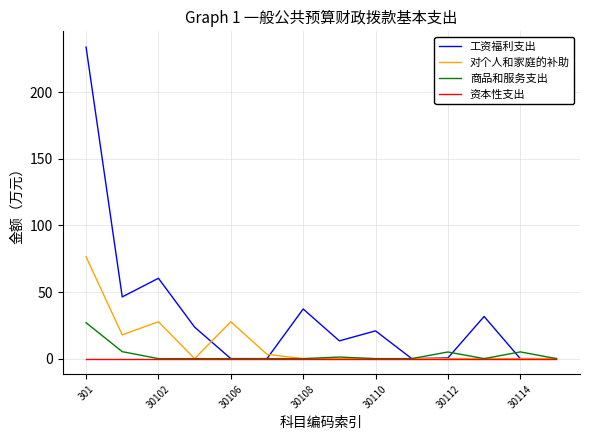

What are all the series names shown in the legend?

工资福利支出, 对个人和家庭的补助, 商品和服务支出, 资本性支出